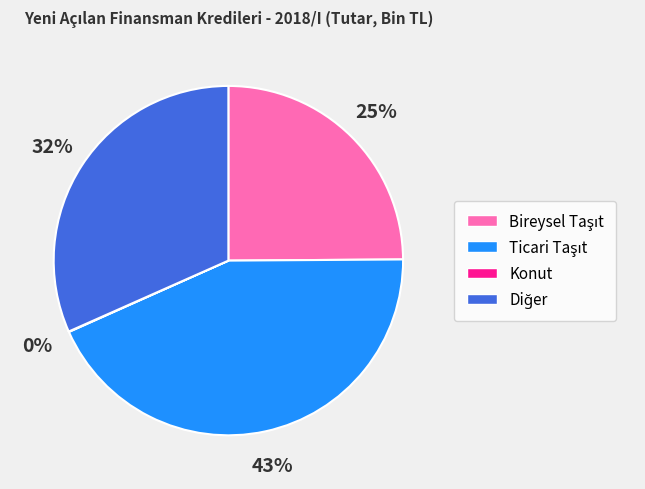

Is there any slice that represents more than half of the pie?

No